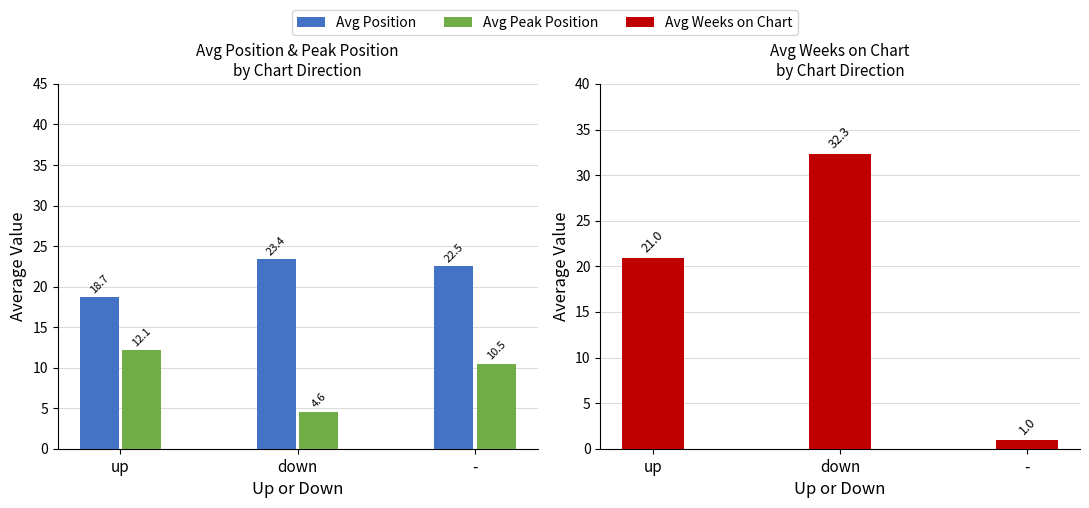

What is the label of the 3rd bar from the left?

-